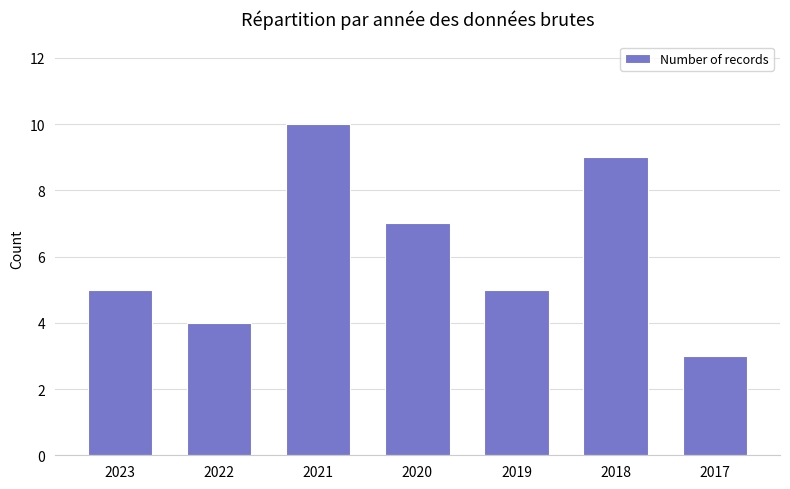

What is the sum of all values?

43